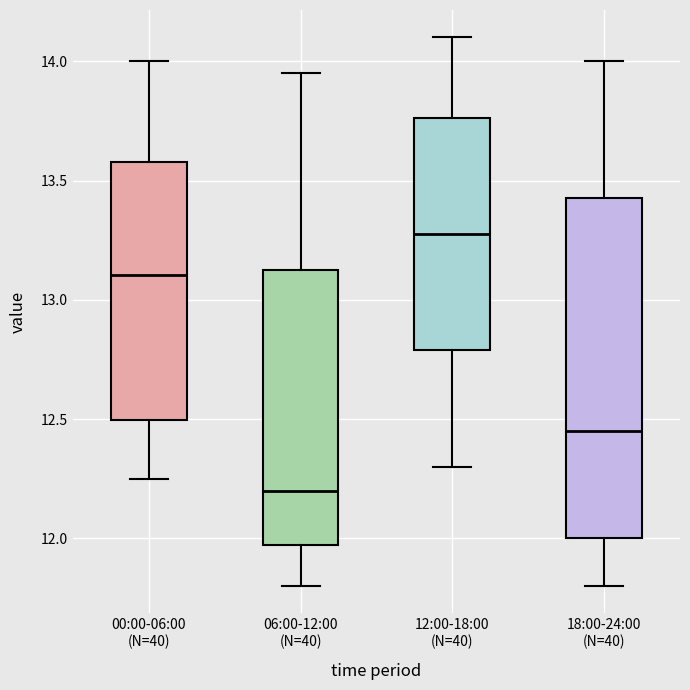

Which box has the highest median line?

12:00-18:00 (N=40)